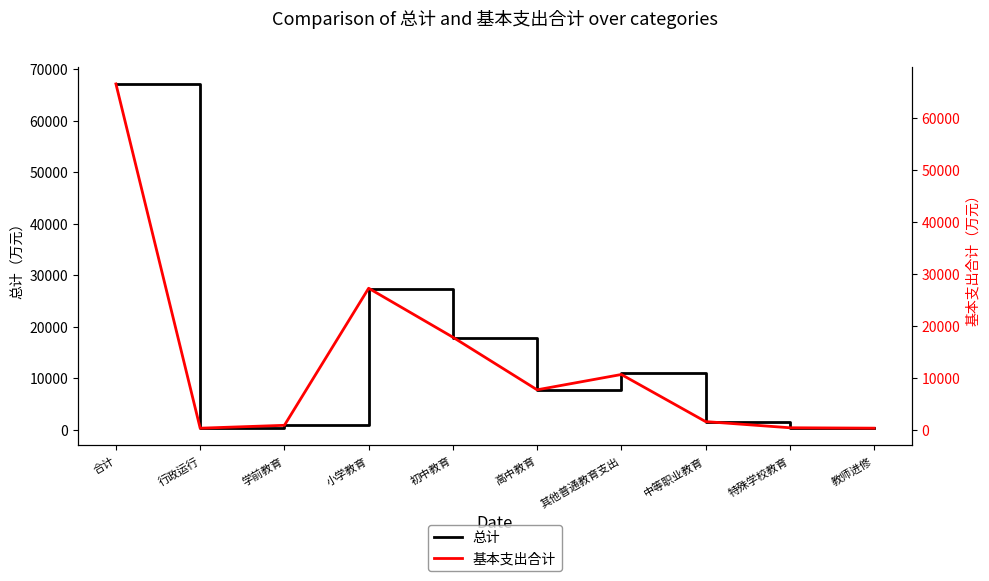

True or false: 基本支出合计 and 总计 cross at least once.

False